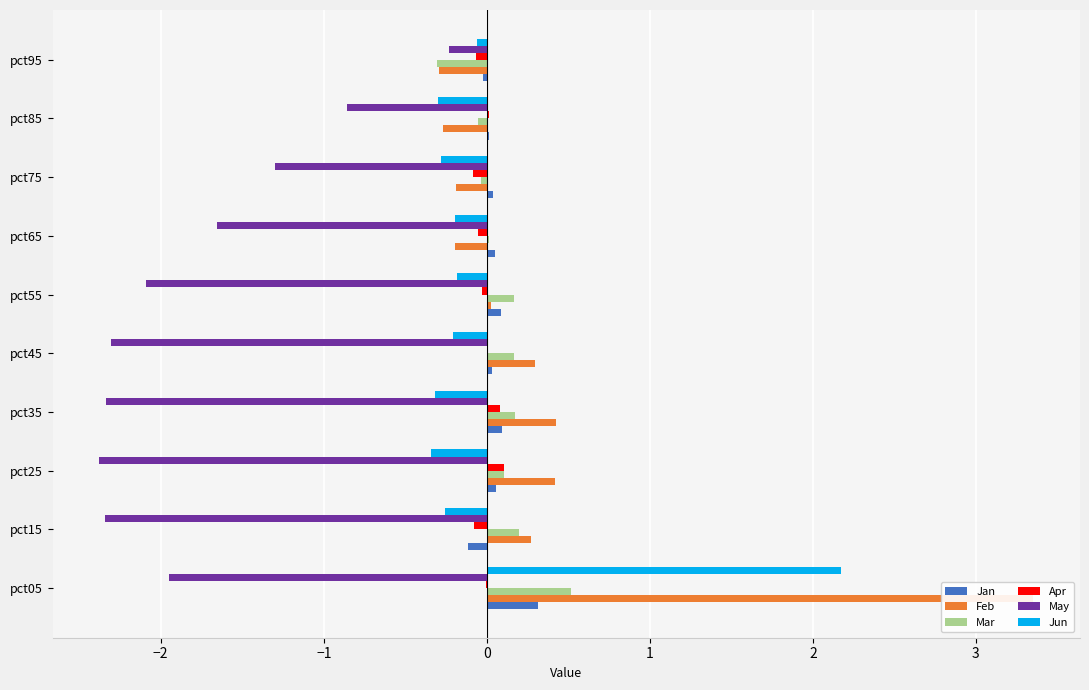

What is the value of the May bar at the 2nd from the left?

-2.3